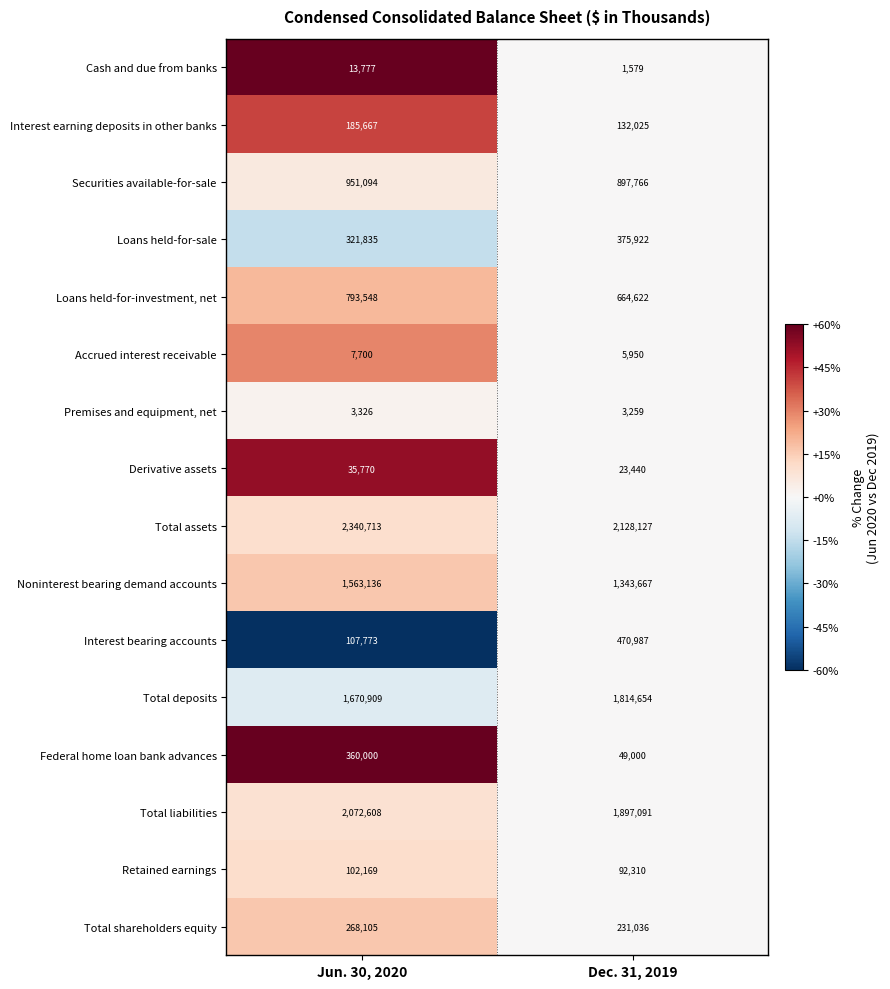

Is it true that Premises and equipment, net equals 5949 at Jun. 30, 2020?

False